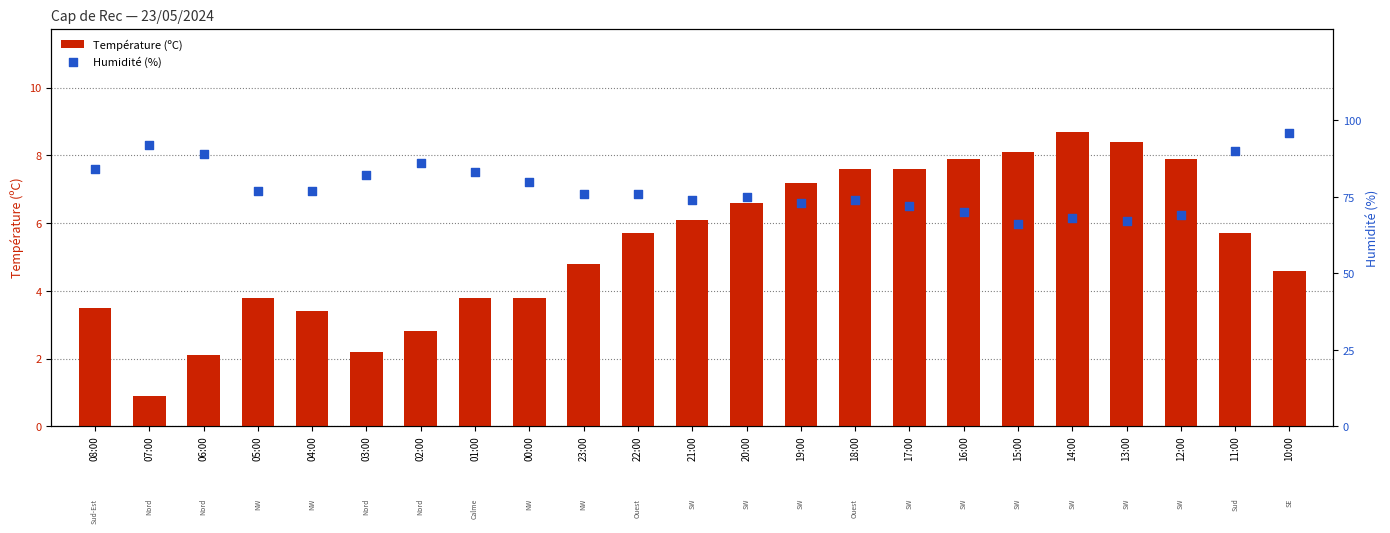

What is the total value across all series at 03:00?

84.2